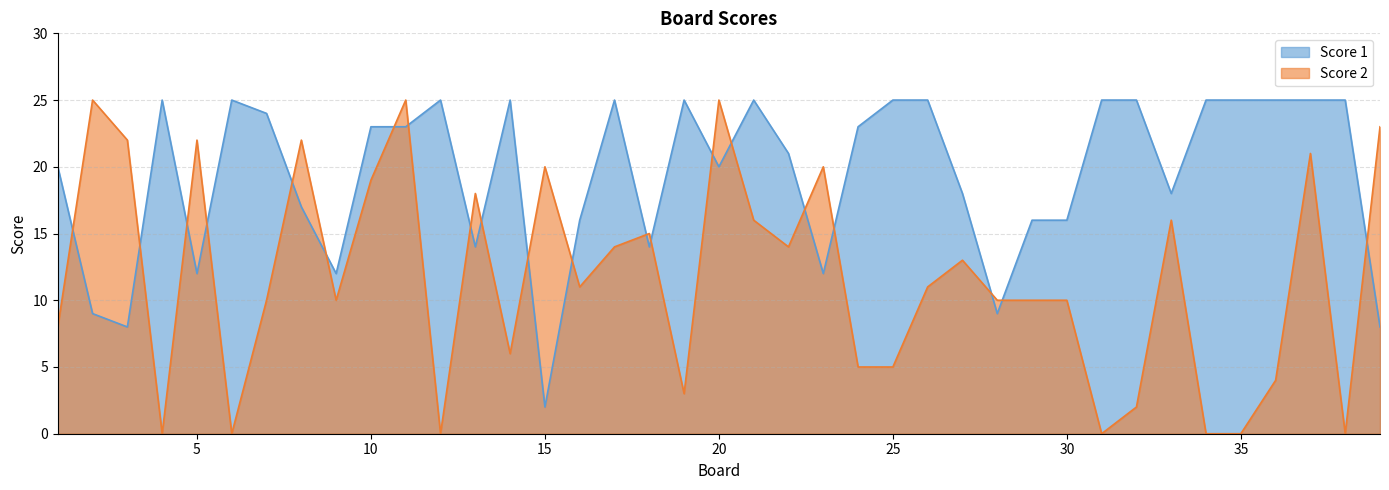

At which label does Score 2 first exceed 11?

2